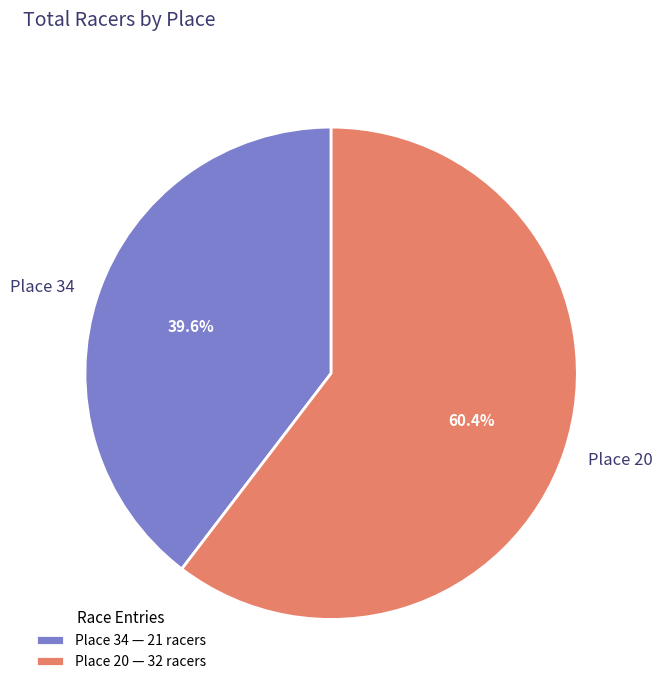

Which has a higher value, Place 20 or Place 34?

Place 20